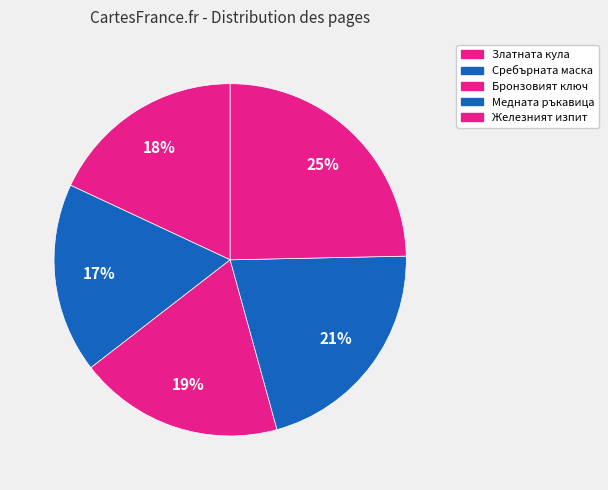

How many slices are in this pie chart?

5